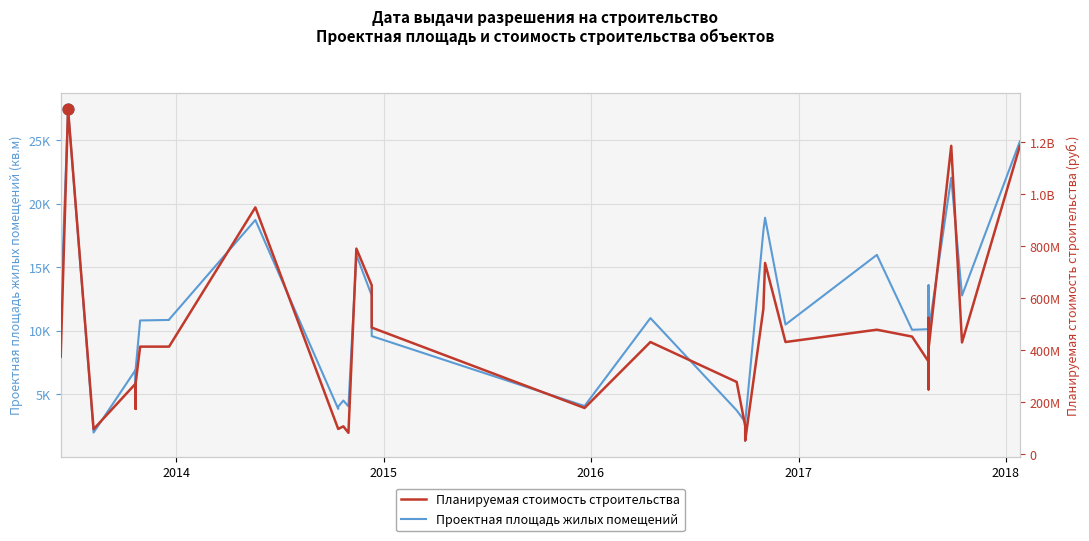

What are all the series names shown in the legend?

Проектная площадь жилых помещений, Планируемая стоимость строительства